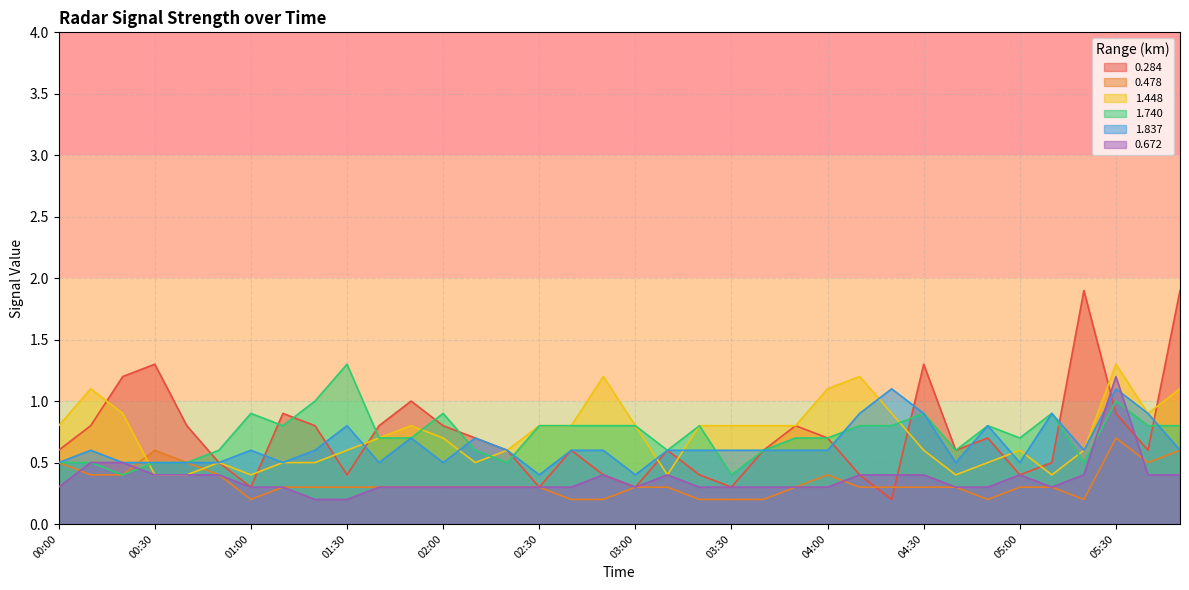

How many intersections are there between 1.837 and 1.740?

5